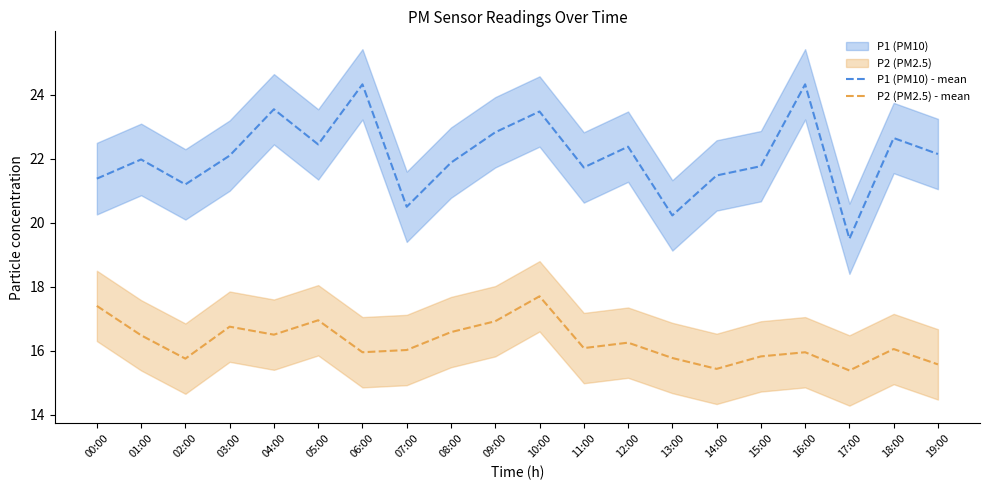

Where is the first local minimum for P1 (PM10) - mean?

02:00